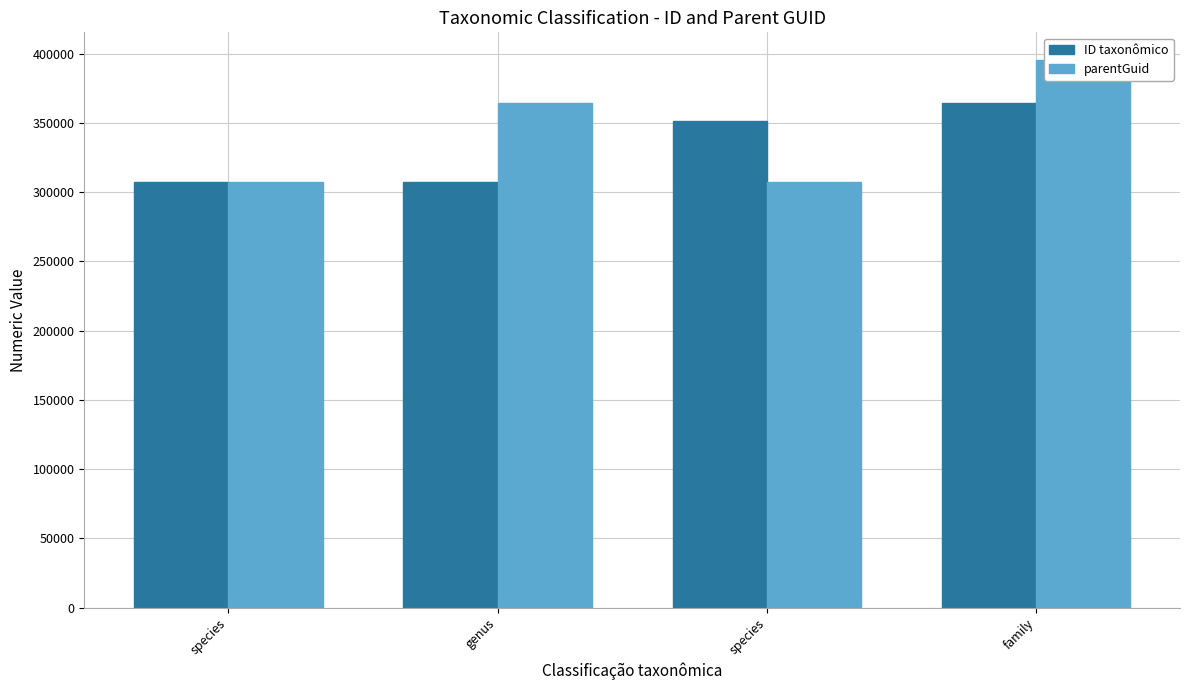

Is the value of ID taxonômico at genus greater than the value of parentGuid at species?

No